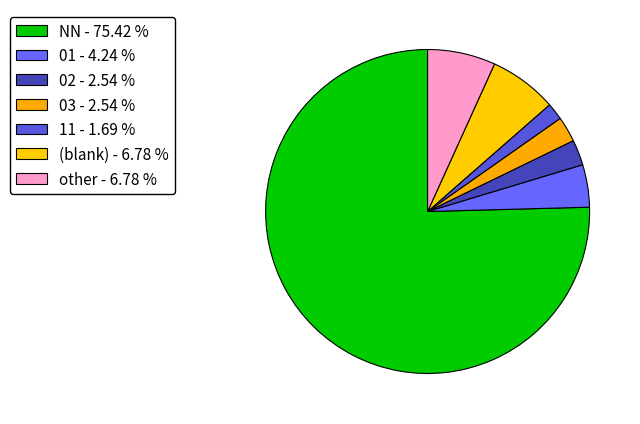

Count the number of slices in the pie.

7